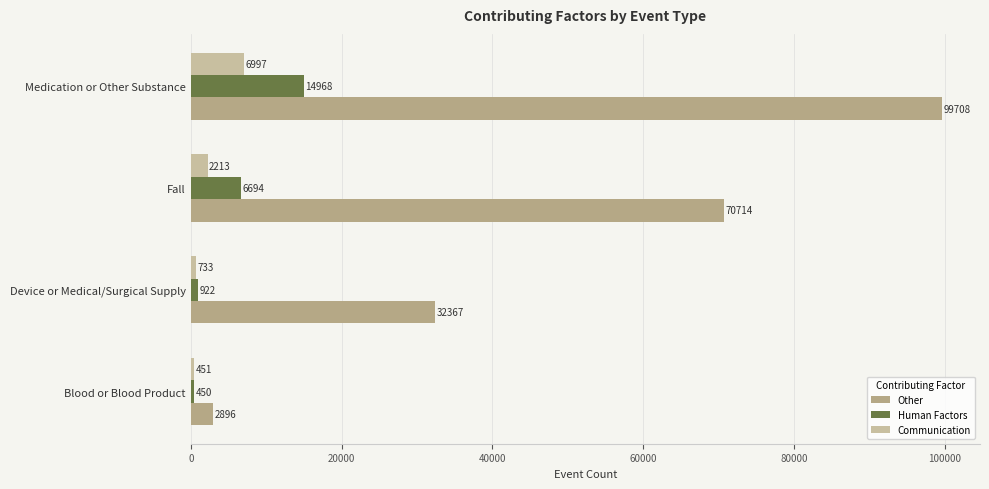

How many series are shown in this chart?

3